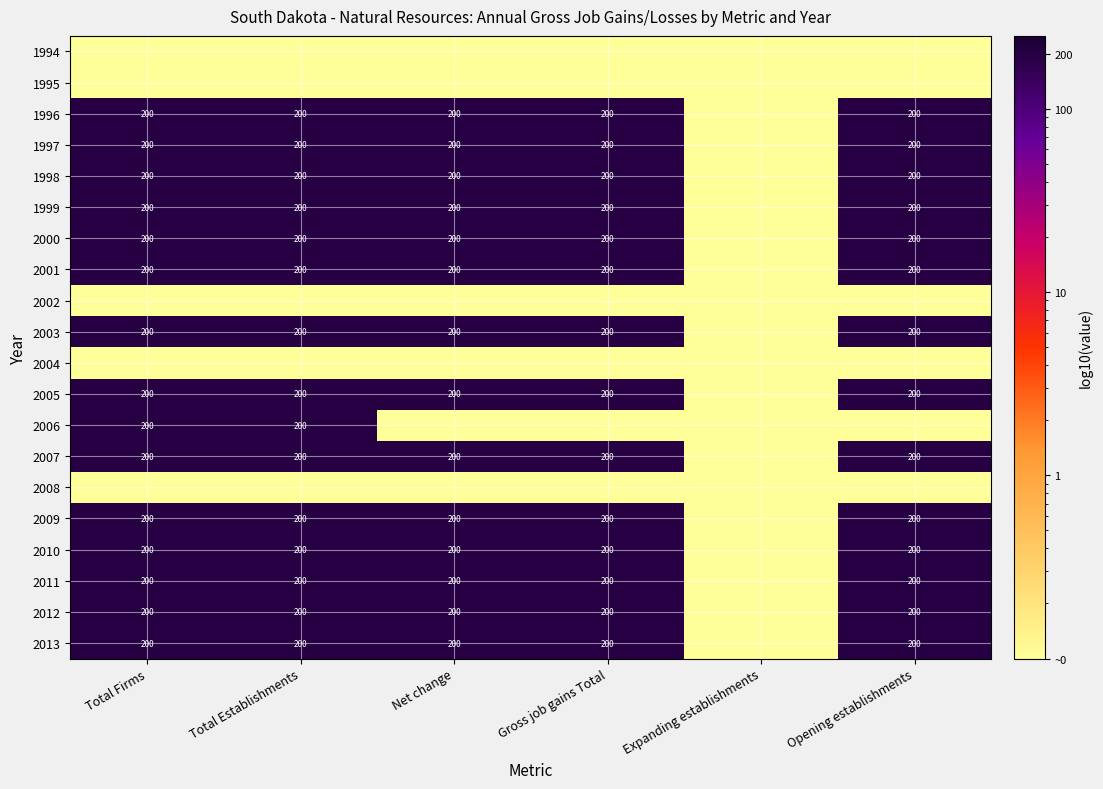

The 1997 series shows 200.0 at Gross job gains Total. True or false?

True